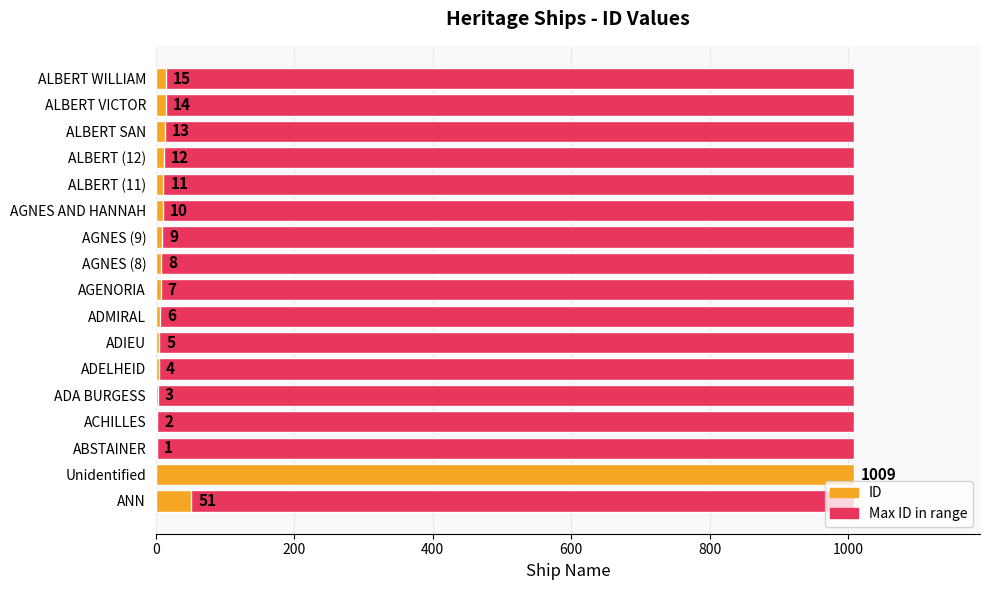

What is the value of the ID bar at the 5th from the left?

3.0